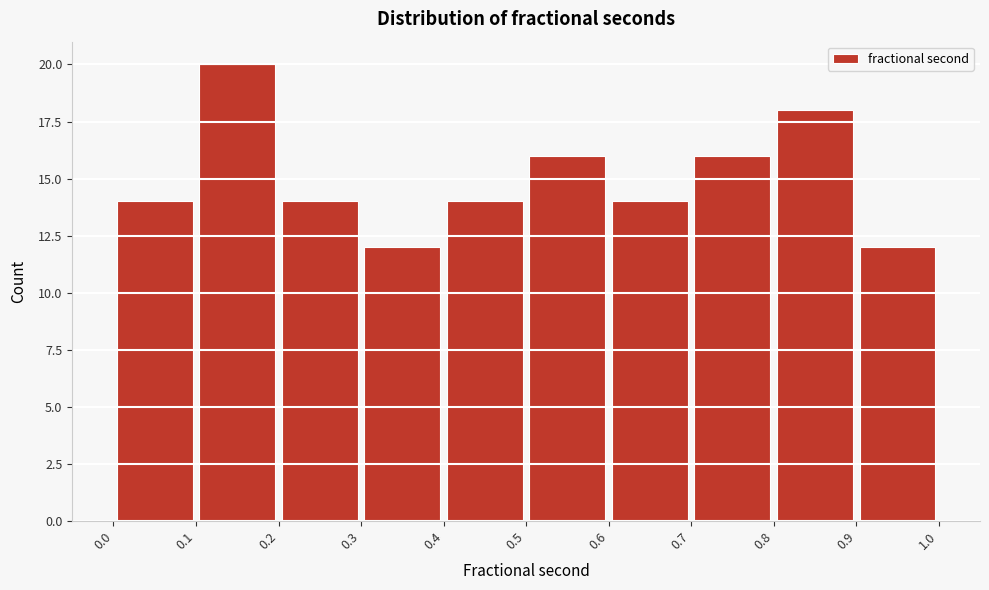

Reading left to right, list every bar in this chart as the range it spans on the x-axis followed by its height. The values are not printed on the chart, so give them approximately, as read against the axis.

0.0 to 0.1: 14
0.1 to 0.2: 20
0.2 to 0.3: 14
0.3 to 0.4: 12
0.4 to 0.5: 14
0.5 to 0.6: 16
0.6 to 0.7: 14
0.7 to 0.8: 16
0.8 to 0.9: 18
0.9 to 1.0: 12